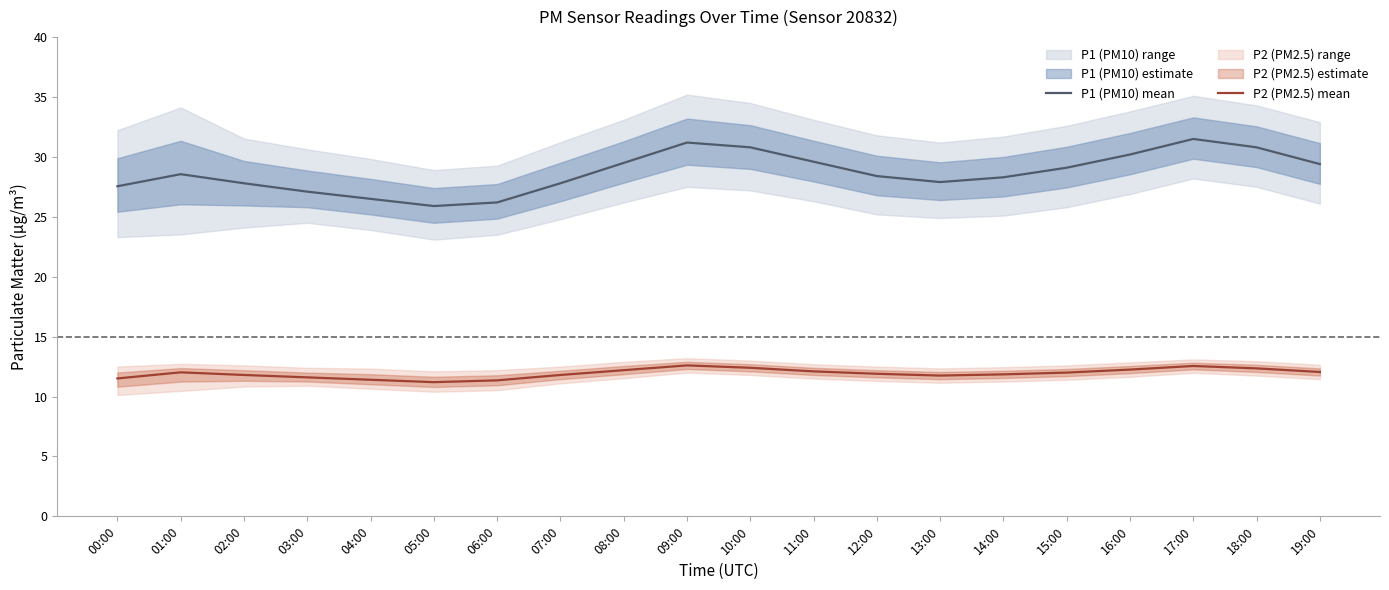

What is the value of the P1 (PM10) mean point at the 11th from the left?

30.8